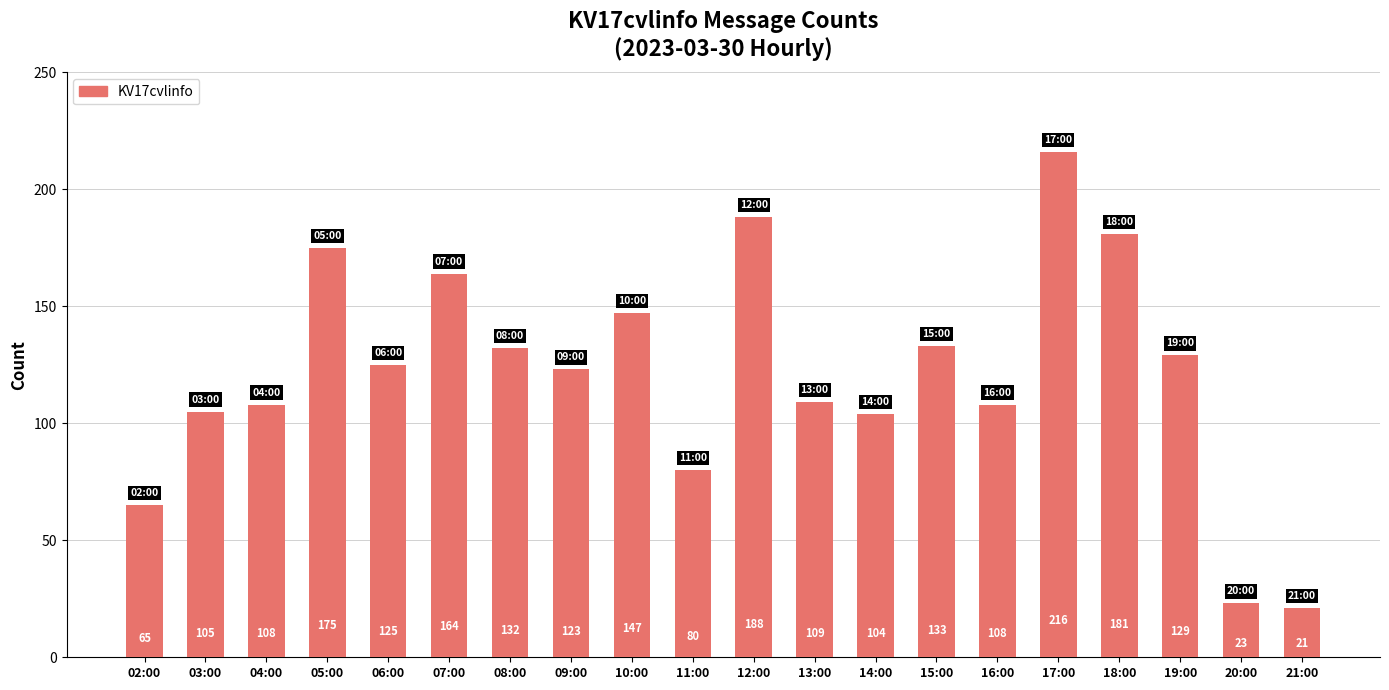

How many bars are there in total?

20